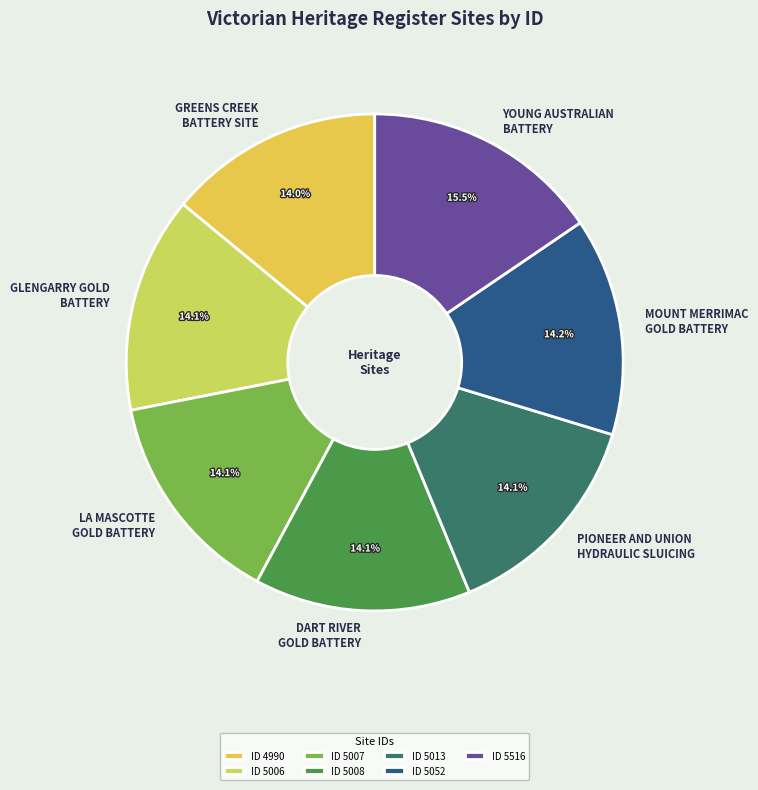

Approximately how many times larger is the value at GREENS CREEK BATTERY SITE compared to LA MASCOTTE GOLD BATTERY?

1.0